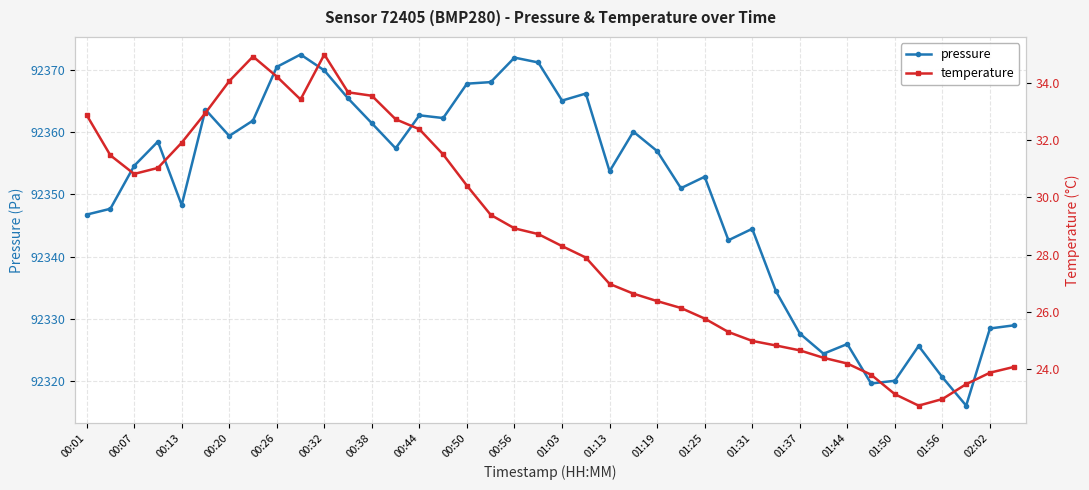

Rank the series by their maximum value, from lowest to highest.

temperature, pressure